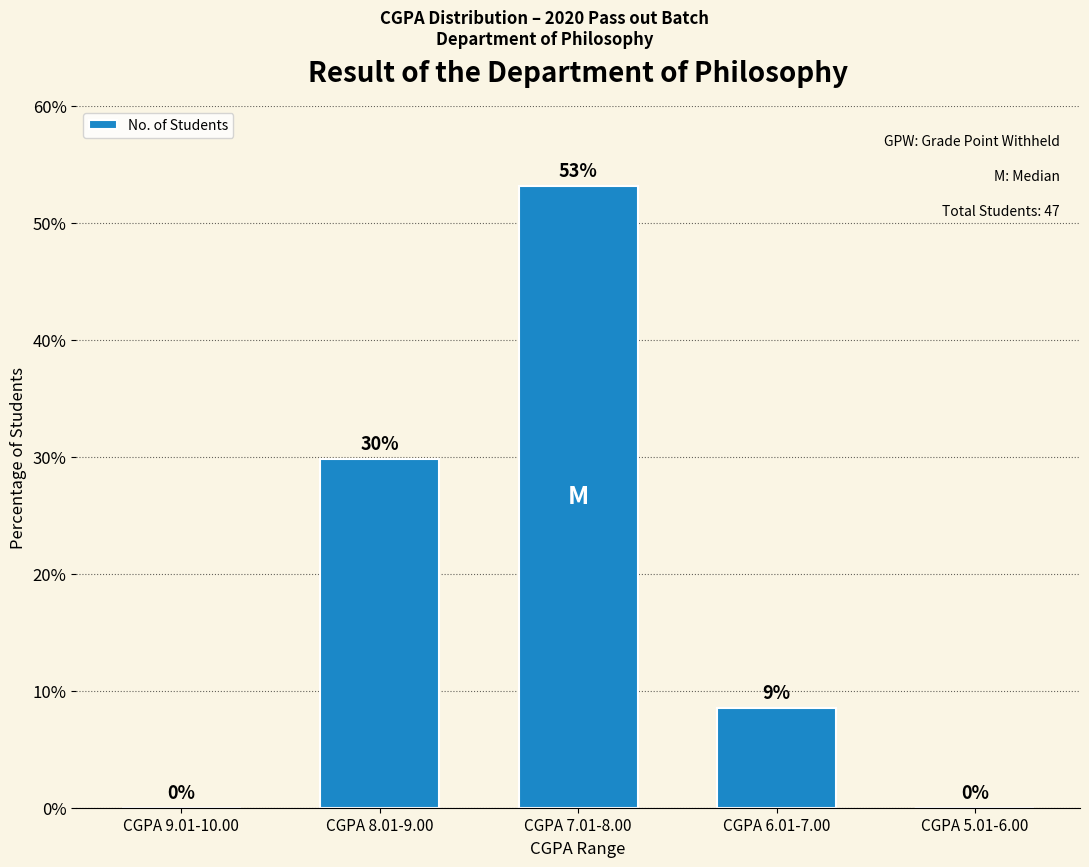

Between CGPA 9.01-10.00 and CGPA 6.01-7.00, which is larger?

CGPA 6.01-7.00